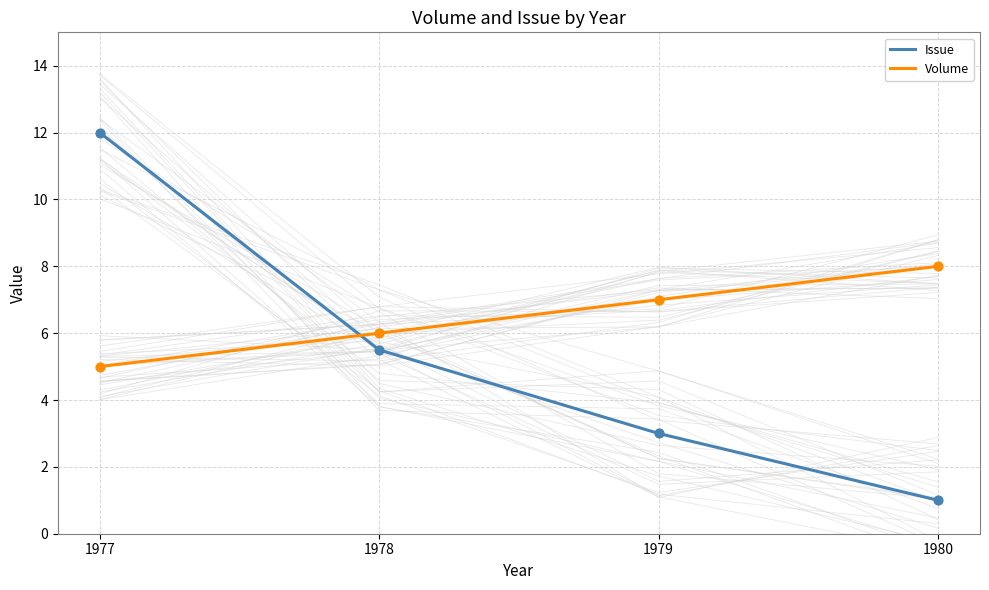

What are all the series names shown in the legend?

Issue, Volume